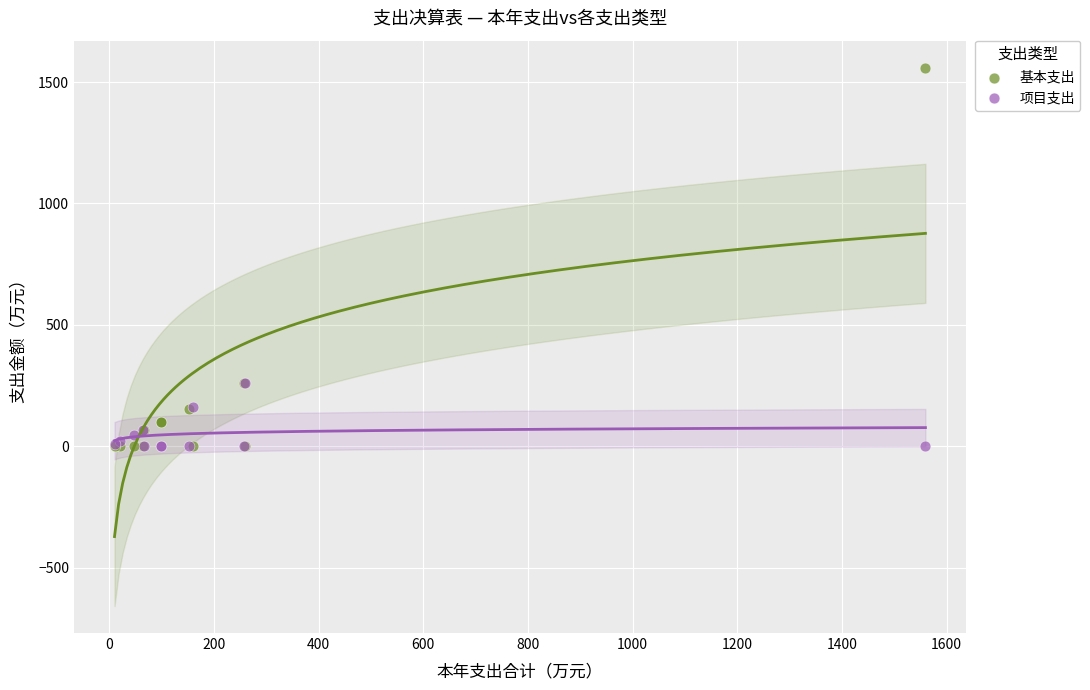

Which series has the widest spread of Y values?

基本支出